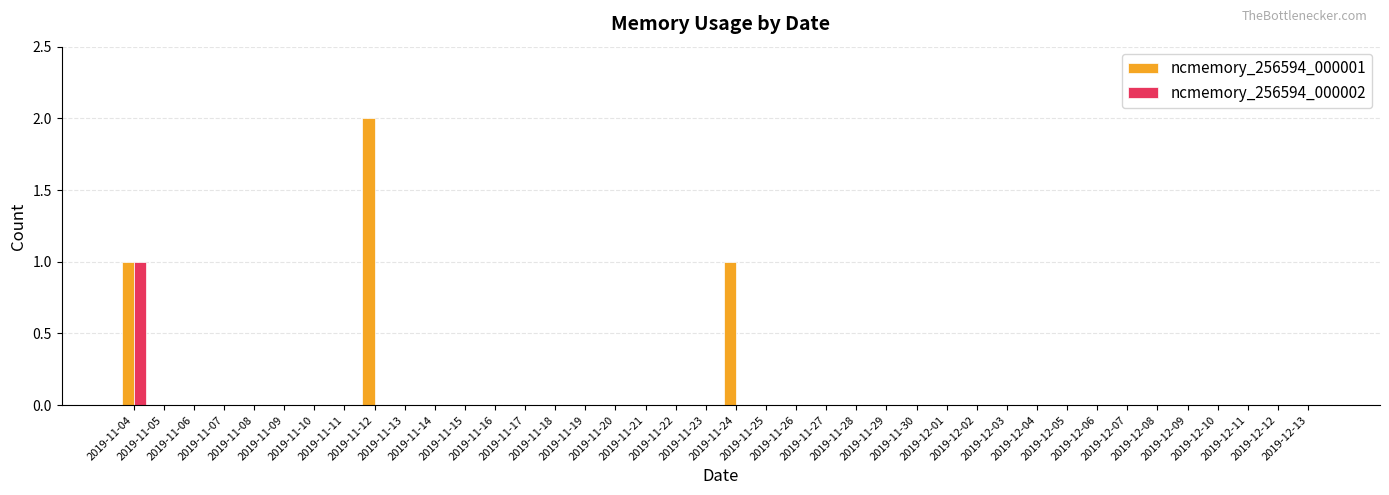

Which category has the highest value in the ncmemory_256594_000002 series?

2019-11-04